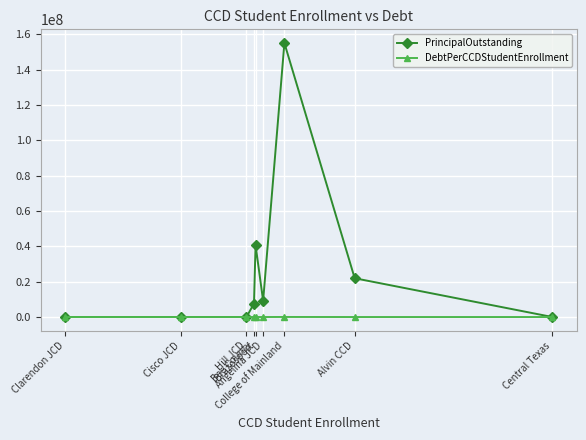

The value of PrincipalOutstanding at Clarendon JCD is 59838097.7. True or false?

False